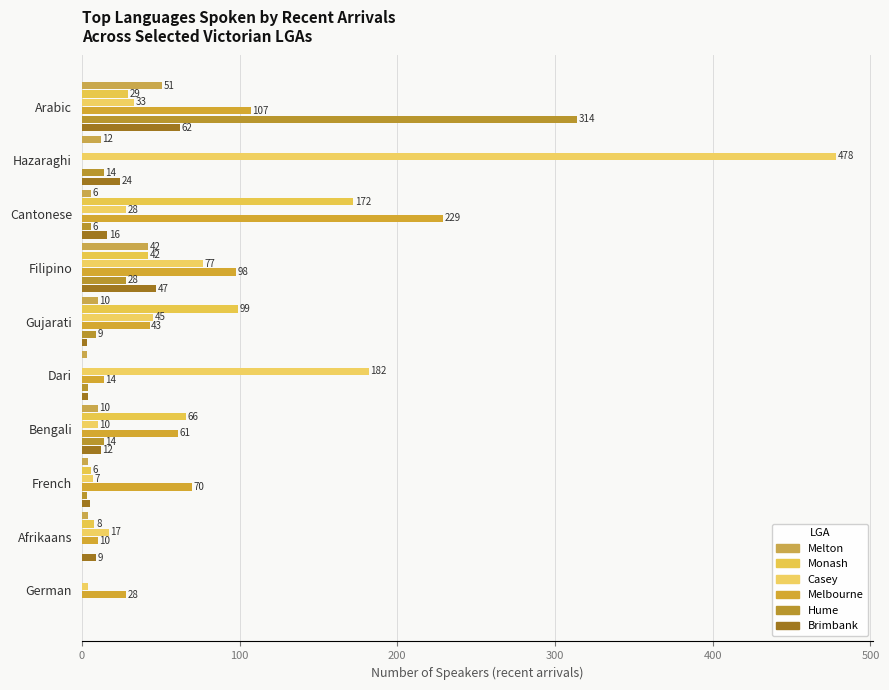

How many series are shown in this chart?

6